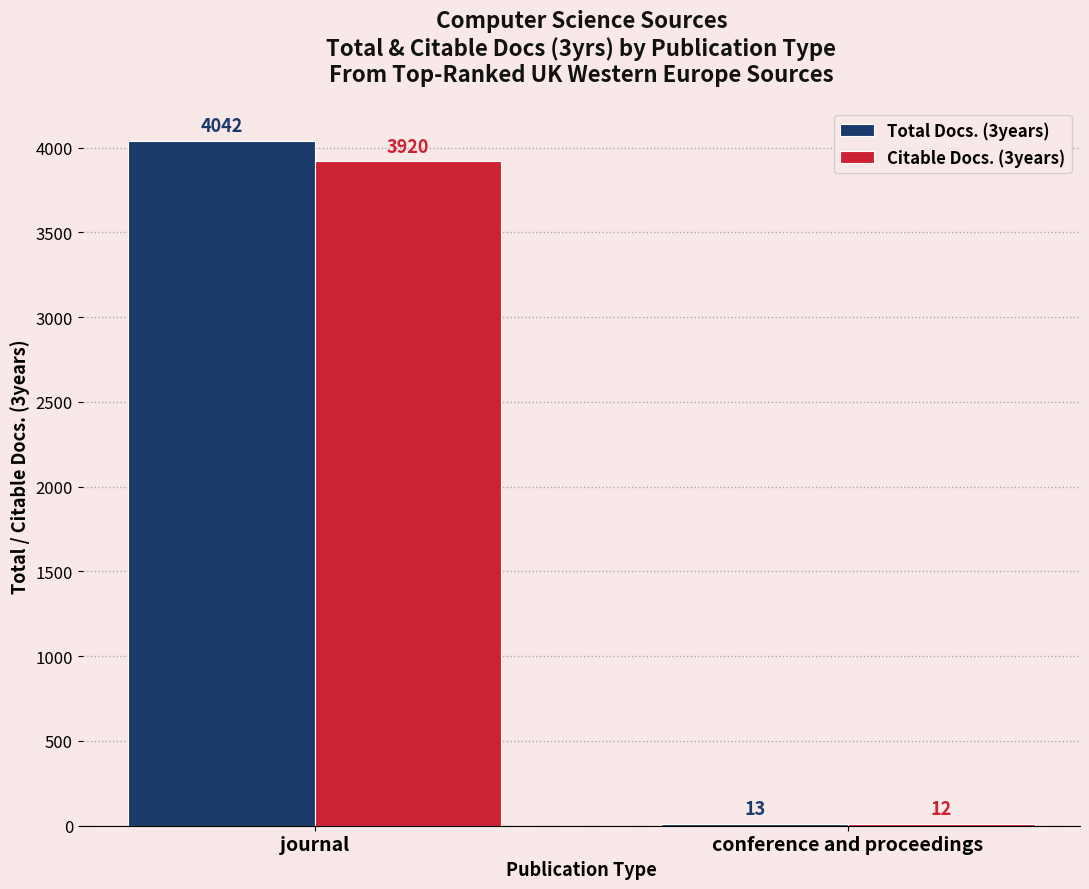

Does the chart contain stacked bars?

No